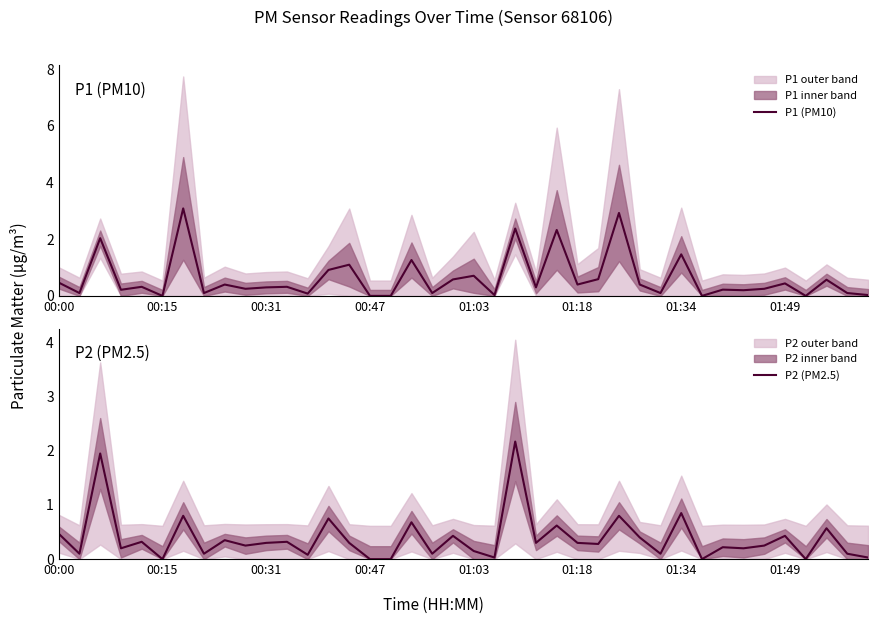

What is the difference between the highest and lowest values at 24?

1.7